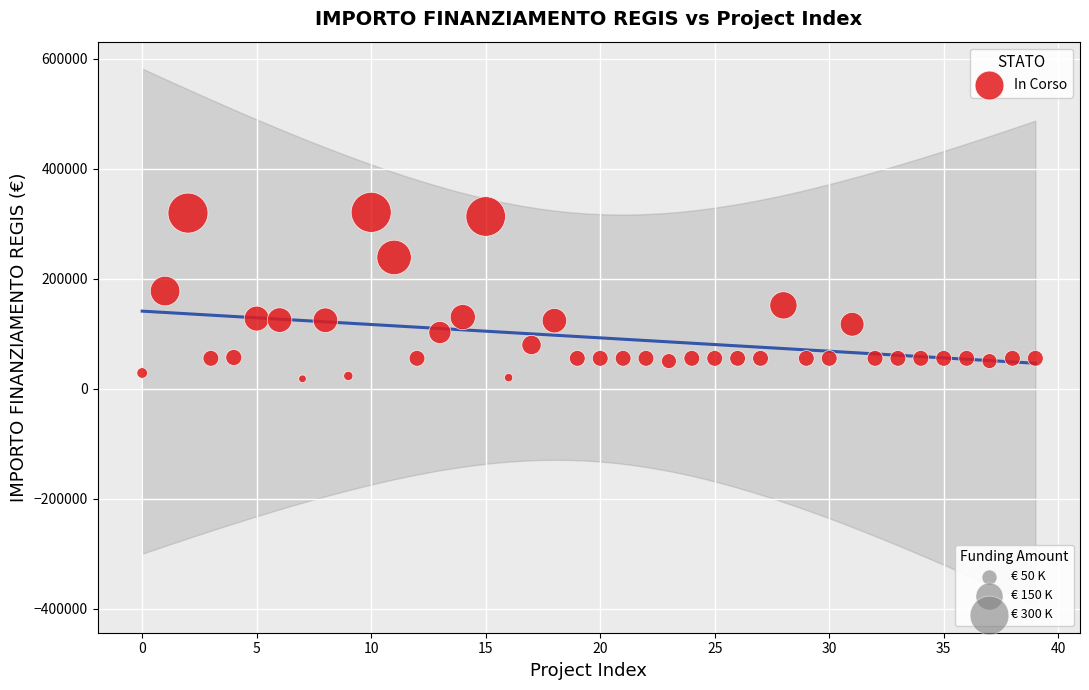

What is the range of Y values (max minus min)?

302745.6